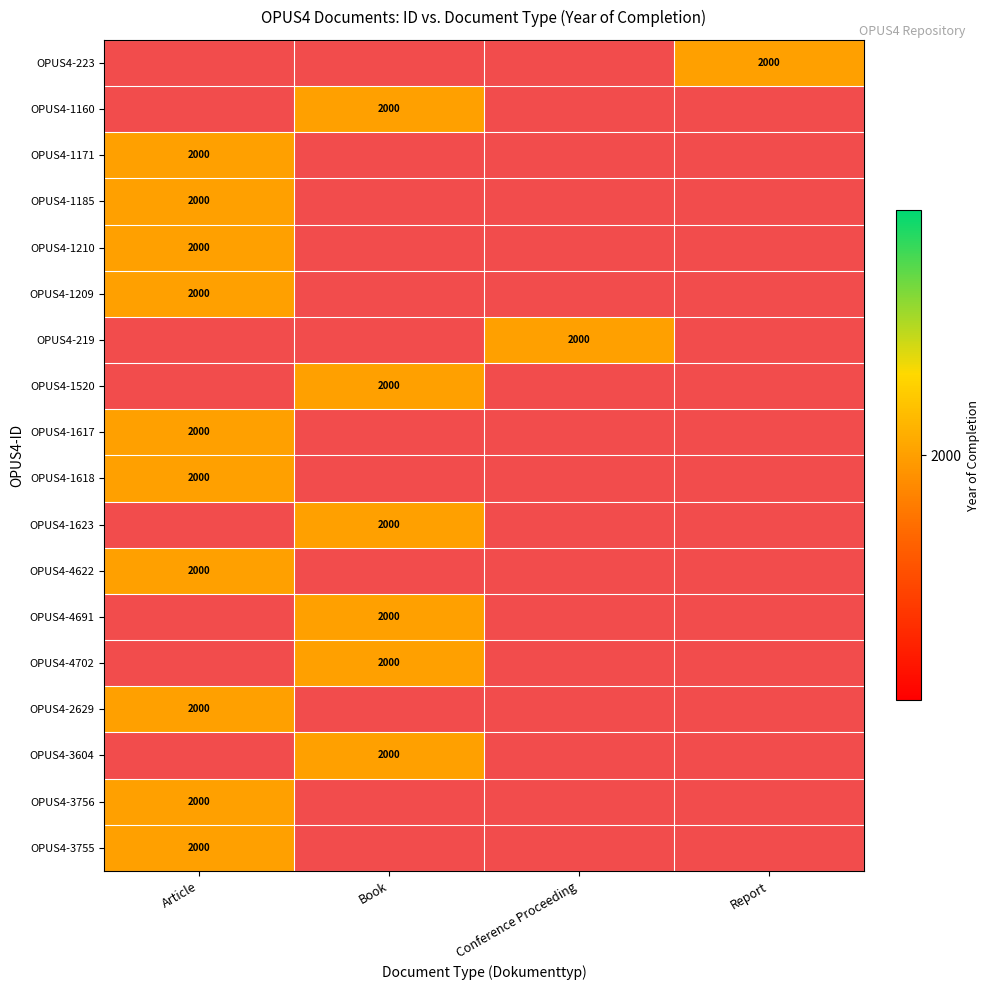

Which label corresponds to the smallest value in the chart?

Report